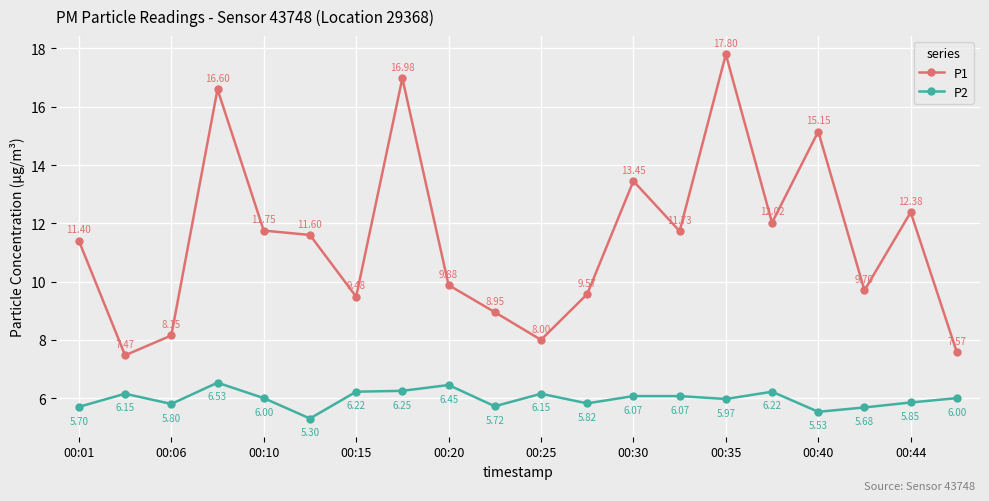

Which series has the widest spread of values?

P1